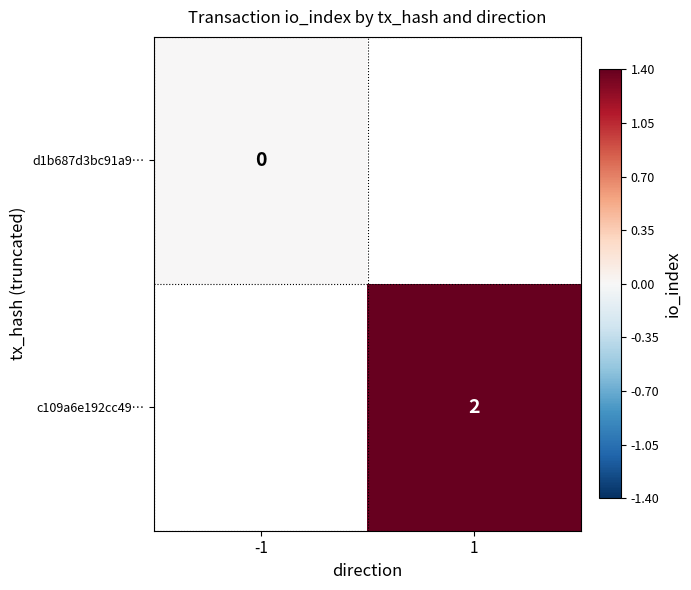

How many distinct data groups are displayed?

2